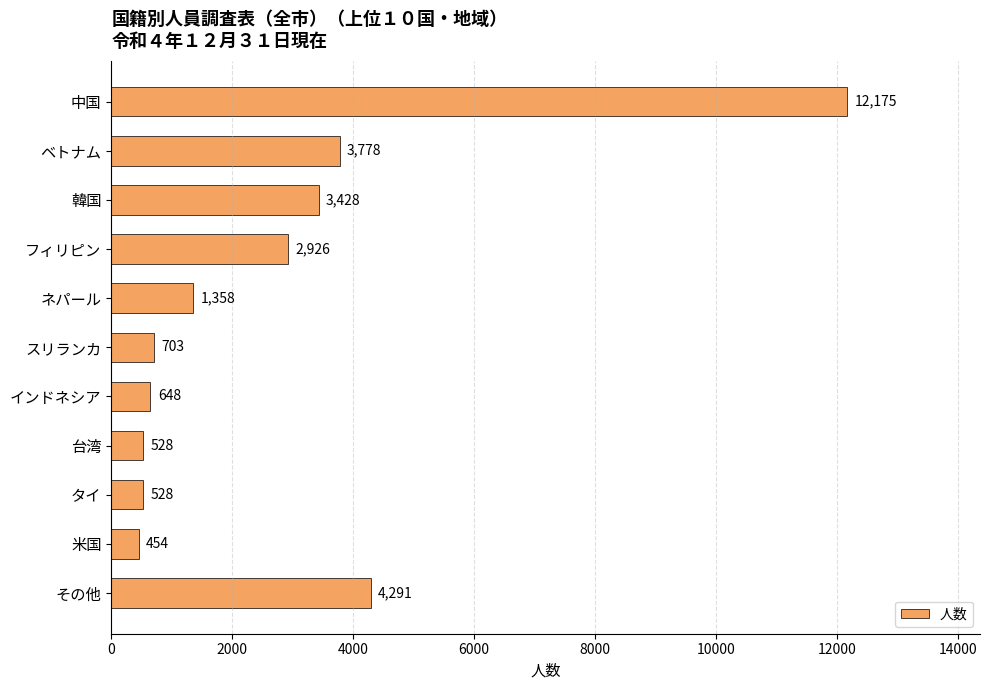

True or false: the data shows 6788 at その他.

False